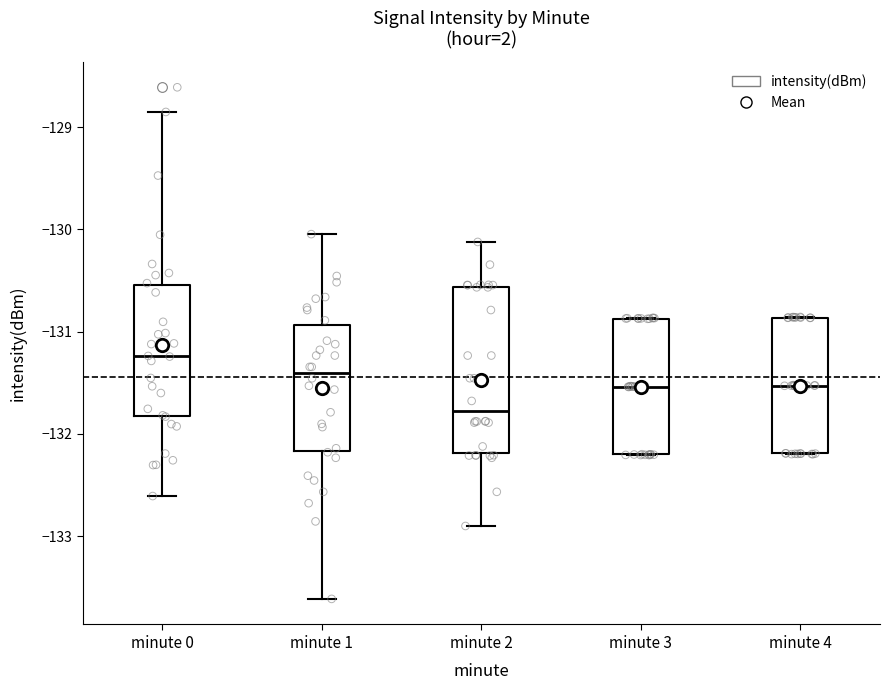

Where does the lower whisker of the box for minute 0 end on the y-axis? The values are not printed on the chart, so give them approximately, as read against the axis.

-132.6